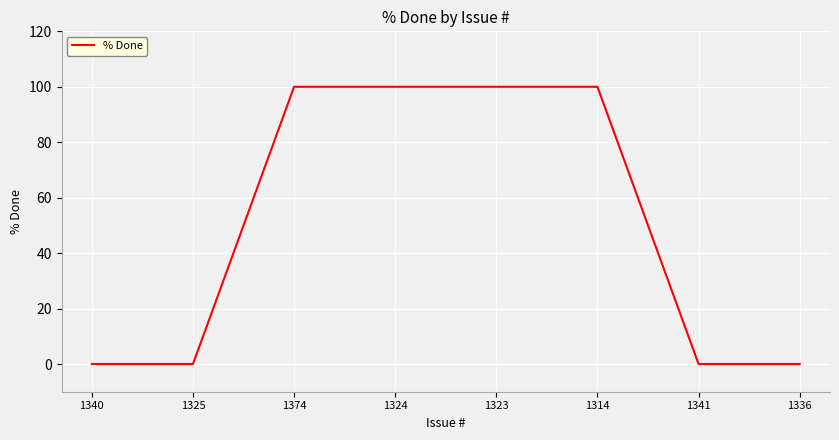

What is the difference between the second highest and second lowest values?

100